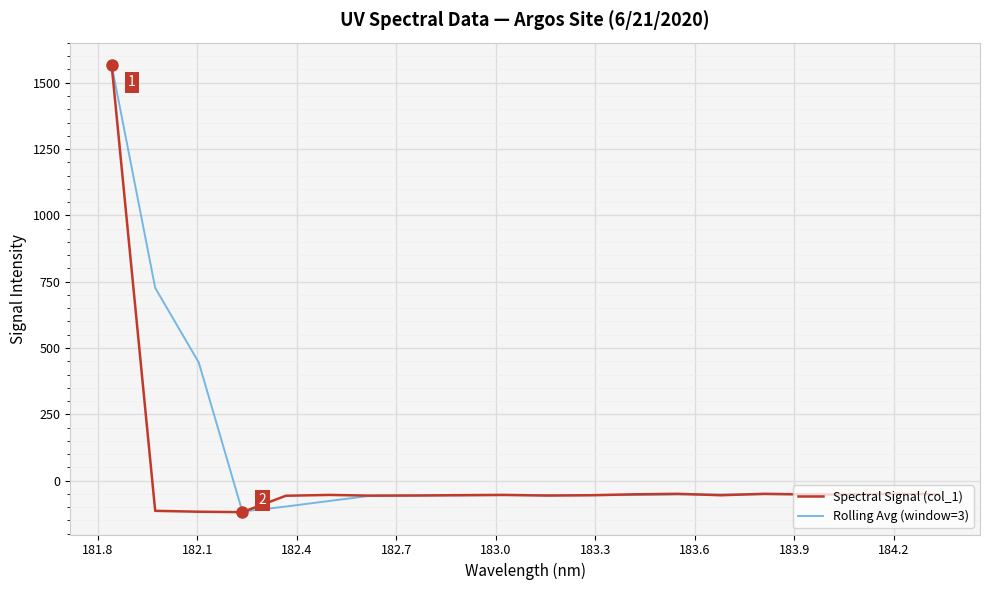

What is the difference between the second highest and minimum values in the Spectral Signal (col_1) series?

69.6